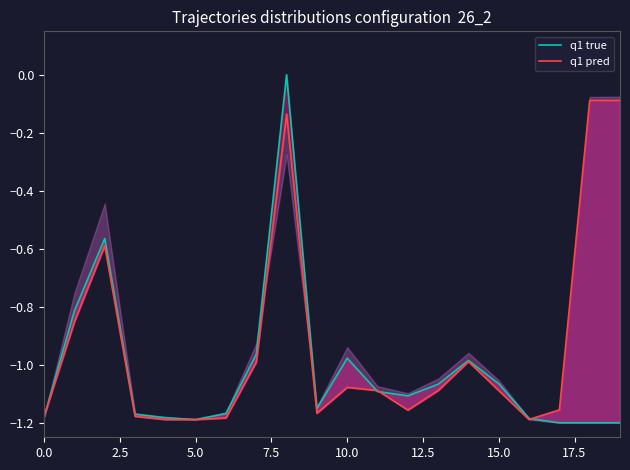

How many categories are shown in the chart?

20